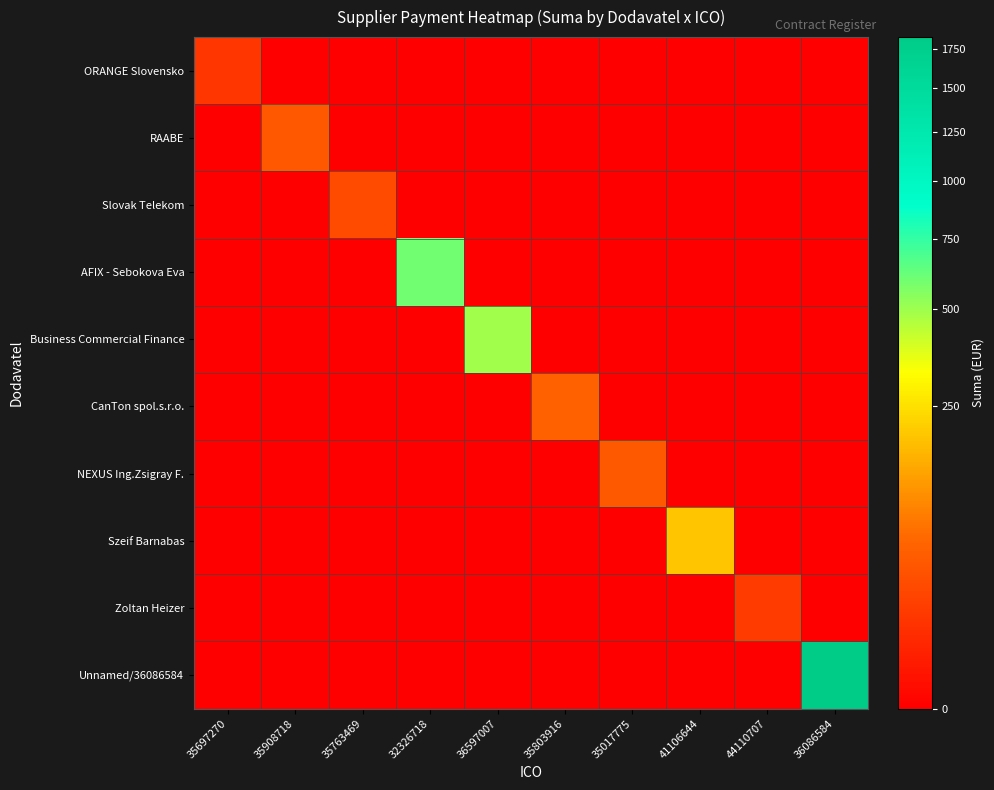

Which series changed the most between 35803916 and 35017775?

CanTon spol.s.r.o.